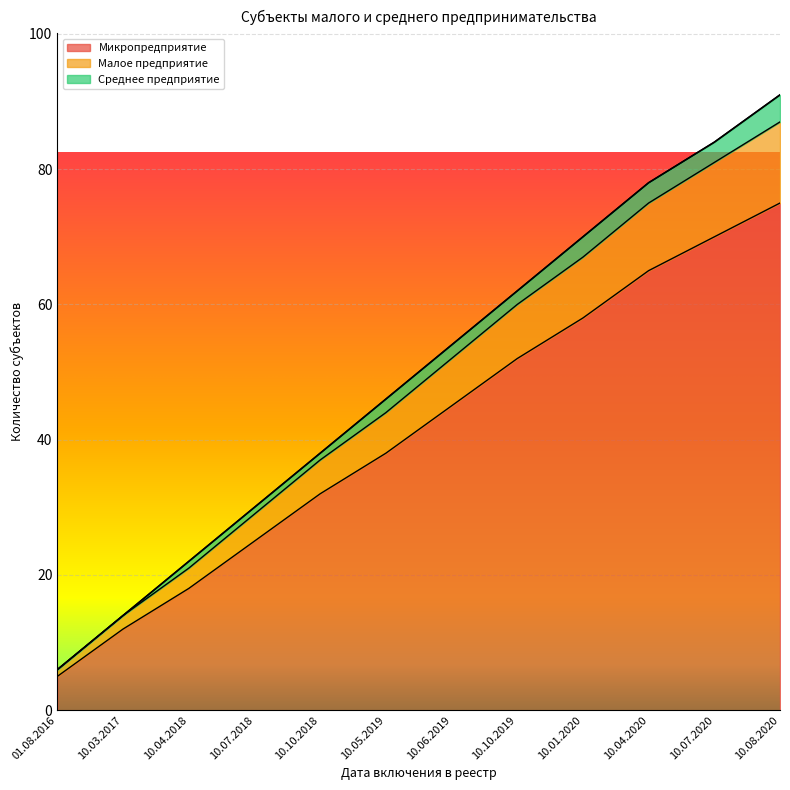

Which category has the lowest value in the Микропредприятие series?

01.08.2016